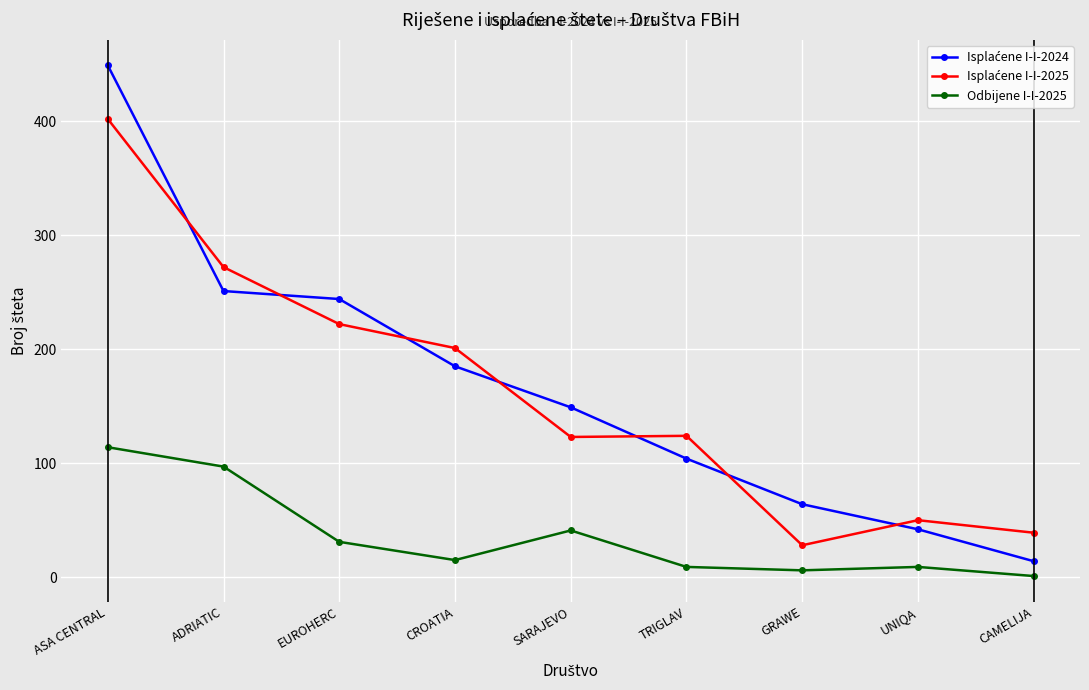

At which category is the sum across all series the highest?

ASA CENTRAL